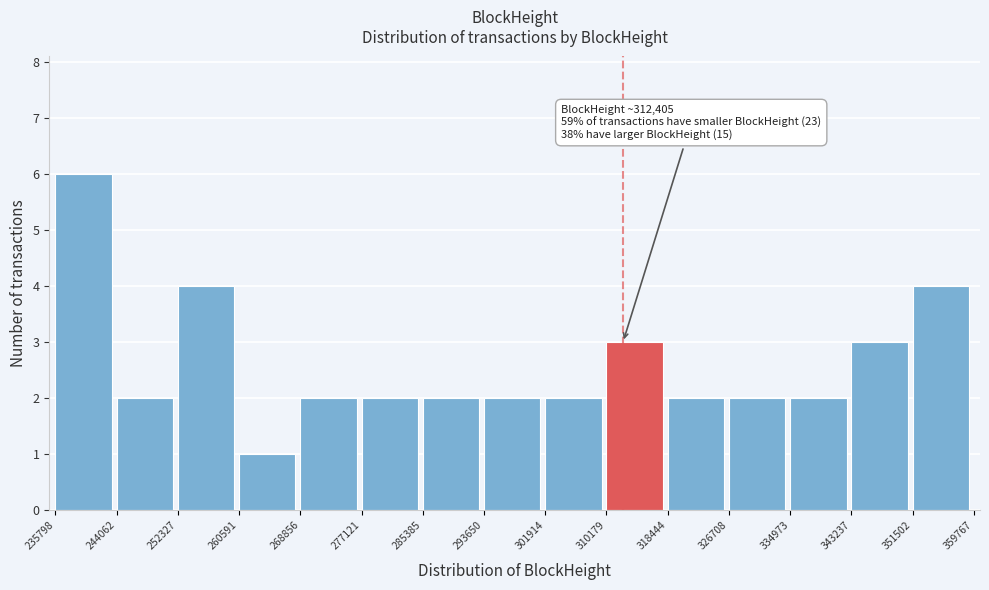

Which range on the x-axis has the tallest bar?

235798 to 244062